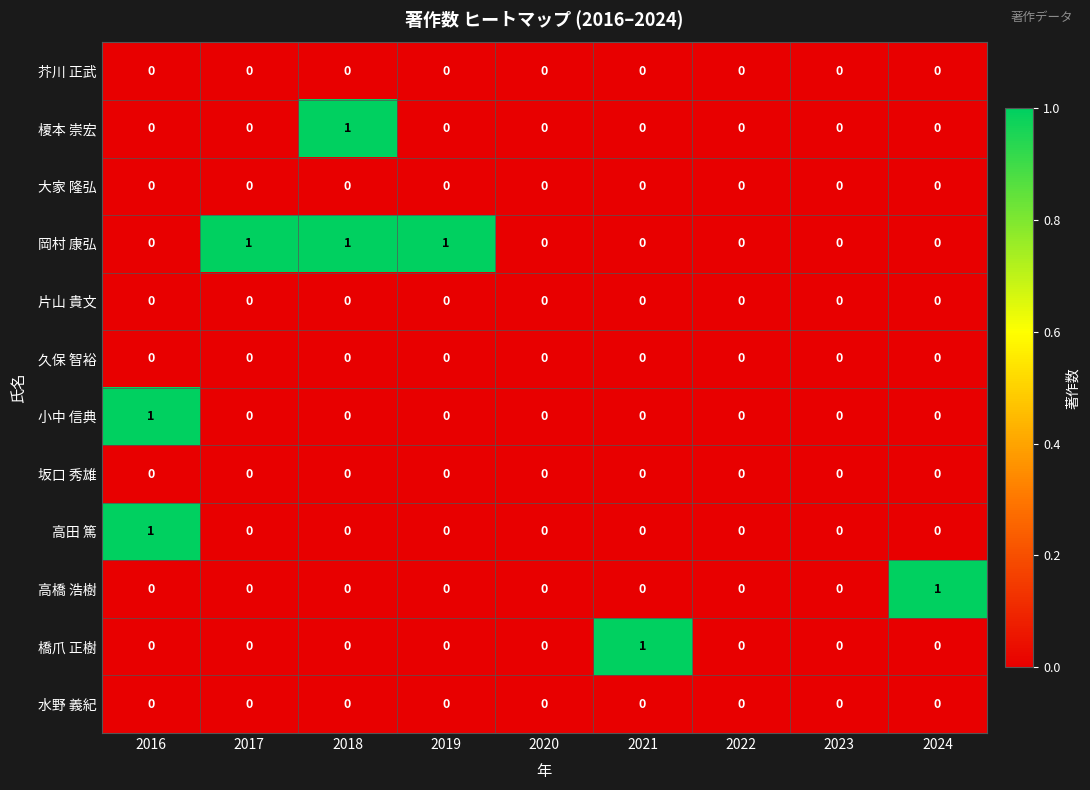

How many series are shown in this chart?

12